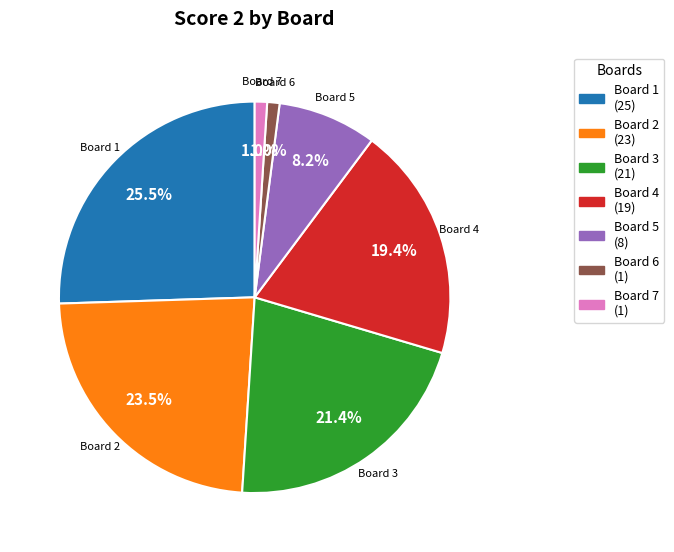

Does any single category account for the majority?

No